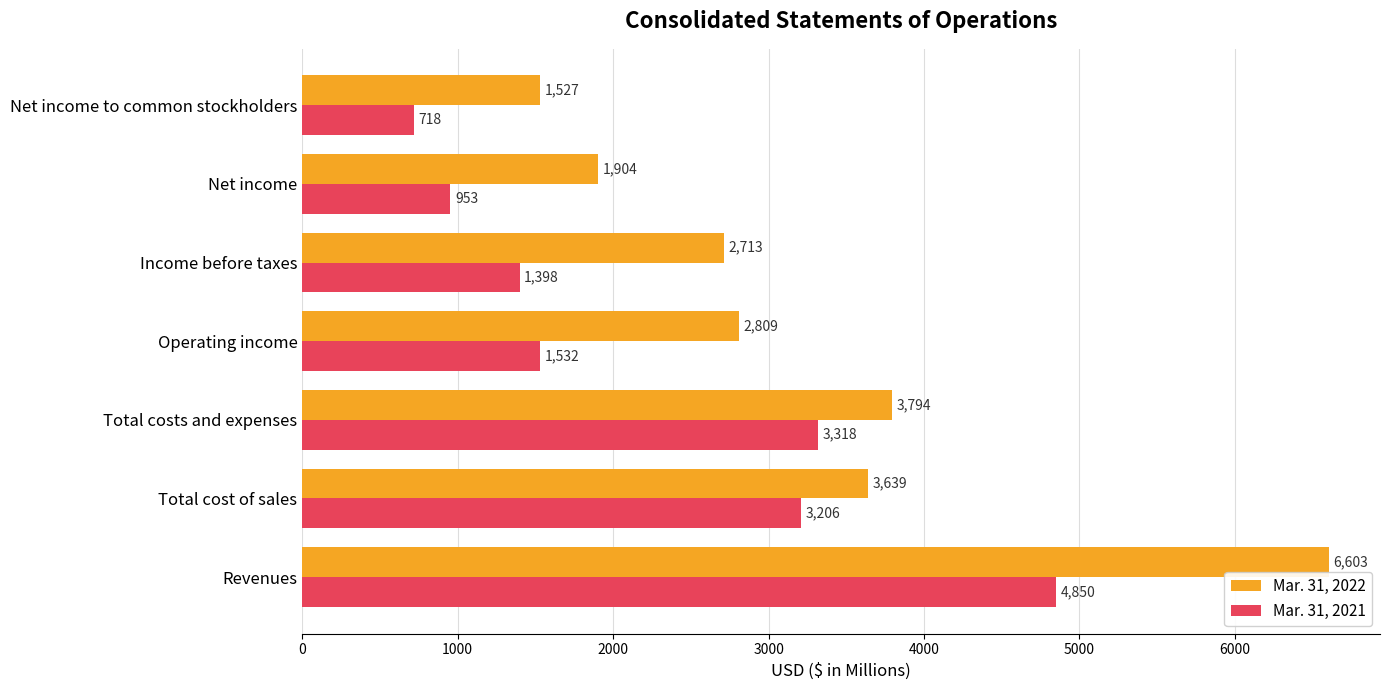

What is the greatest value displayed?

6603